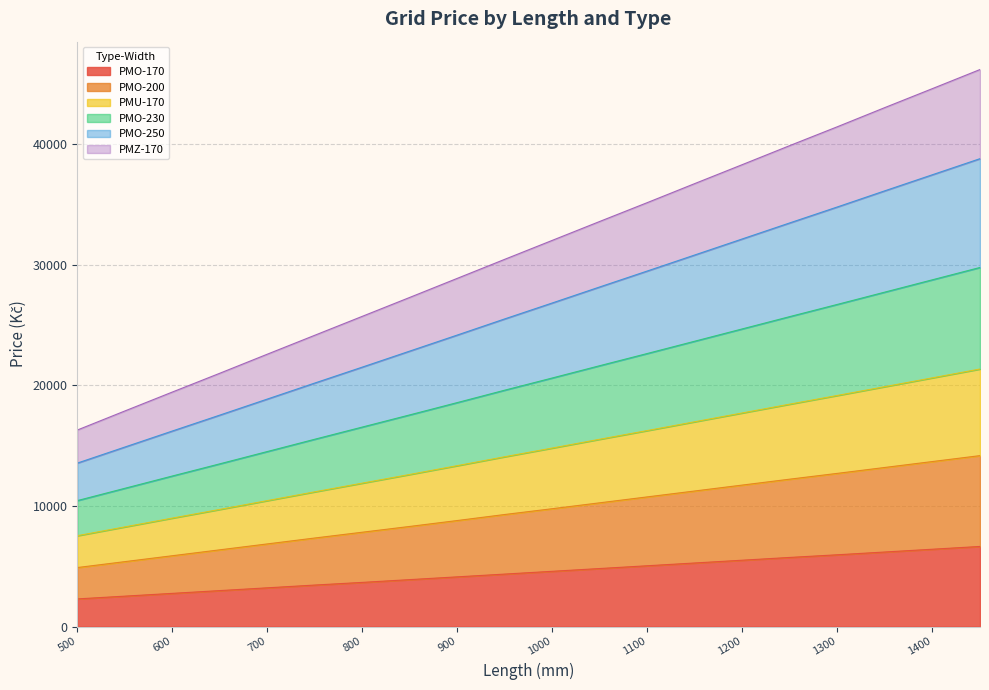

Which has a higher value, 700 or 600?

700